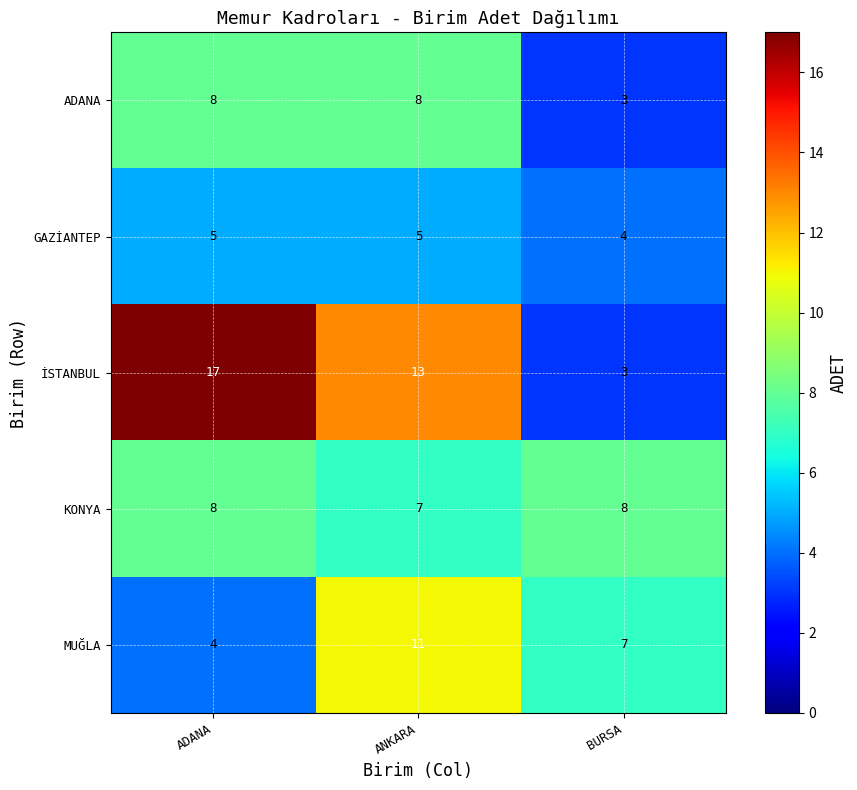

What is the sum of the KONYA values at BURSA and ADANA?

16